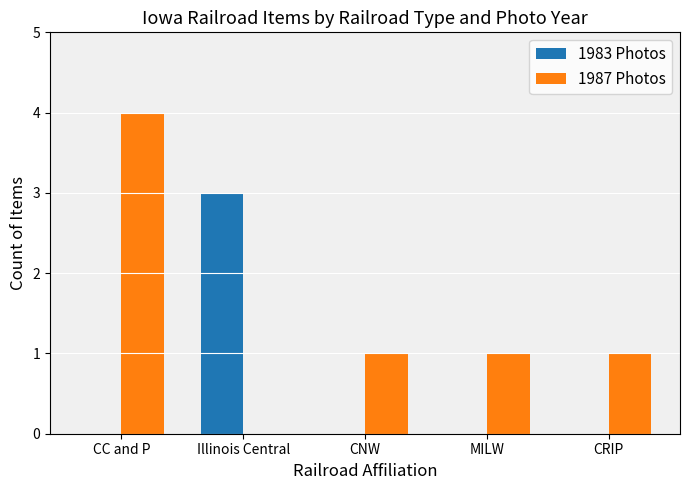

Reading left to right, what are all the values shown in this chart?

1983 Photos: 0	3	0	0	0
1987 Photos: 4	0	1	1	1